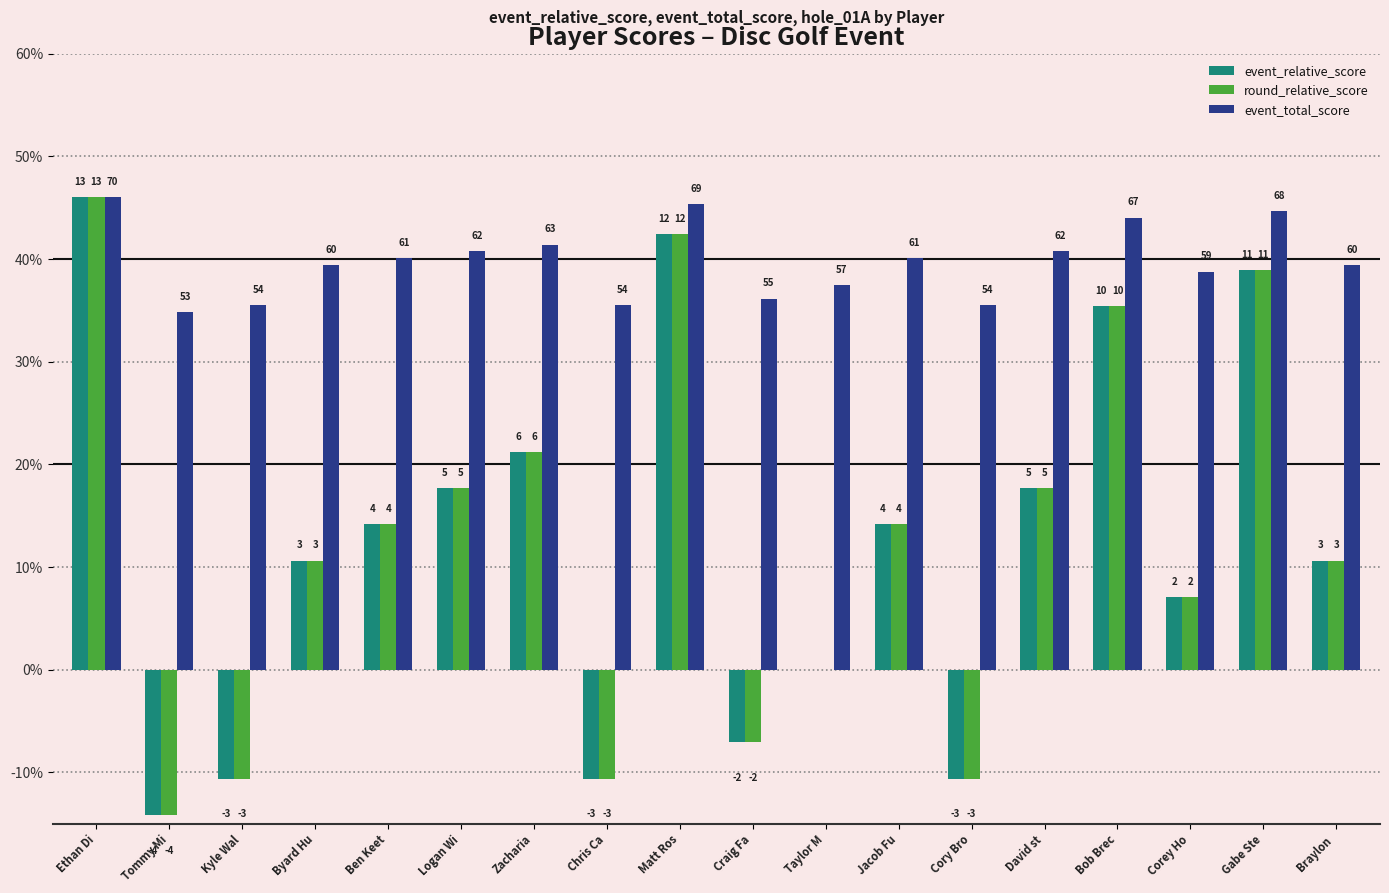

How many groups of bars are there?

18